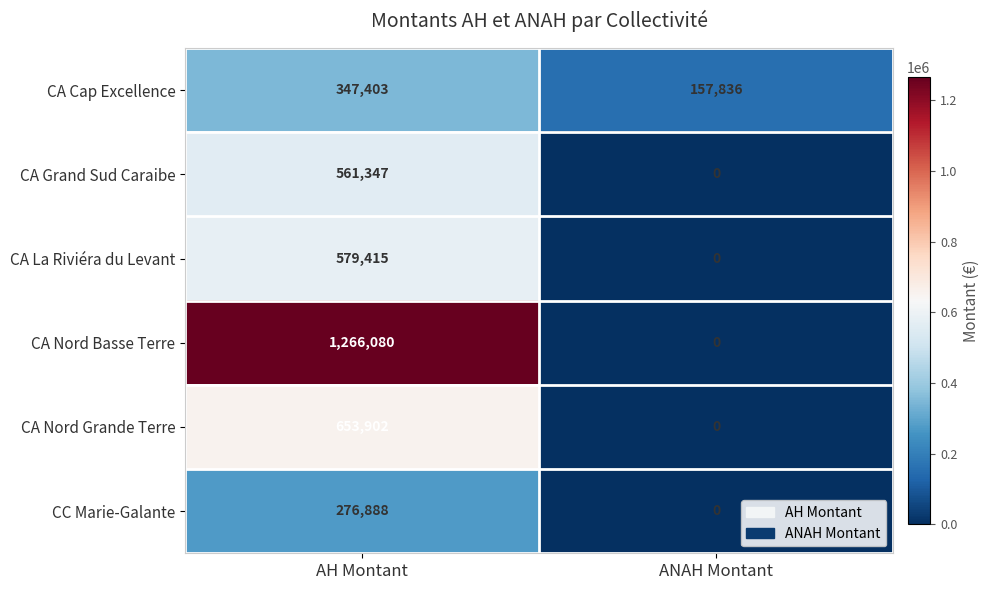

Reading left to right, what are all the values shown in this chart?

CA Cap Excellence: AH Montant=347403	ANAH Montant=157836
CA Grand Sud Caraibe: AH Montant=561347	ANAH Montant=0
CA La Riviéra du Levant: AH Montant=579415	ANAH Montant=0
CA Nord Basse Terre: AH Montant=1266080	ANAH Montant=0
CA Nord Grande Terre: AH Montant=653902	ANAH Montant=0
CC Marie-Galante: AH Montant=276888	ANAH Montant=0